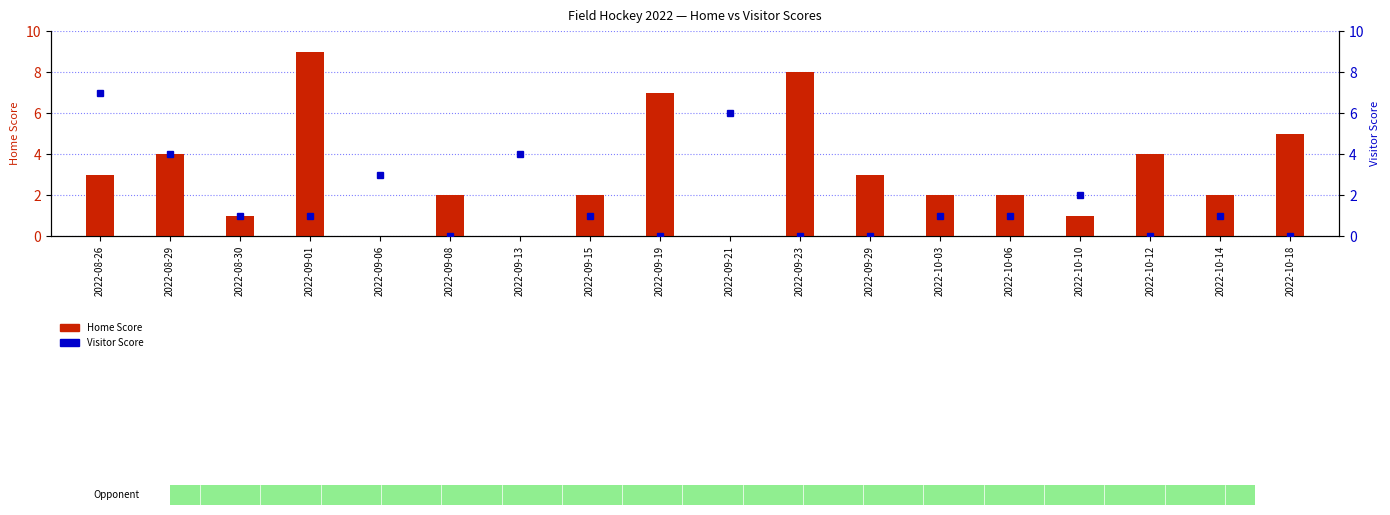

At which category is the sum across all series the highest?

2022-08-26